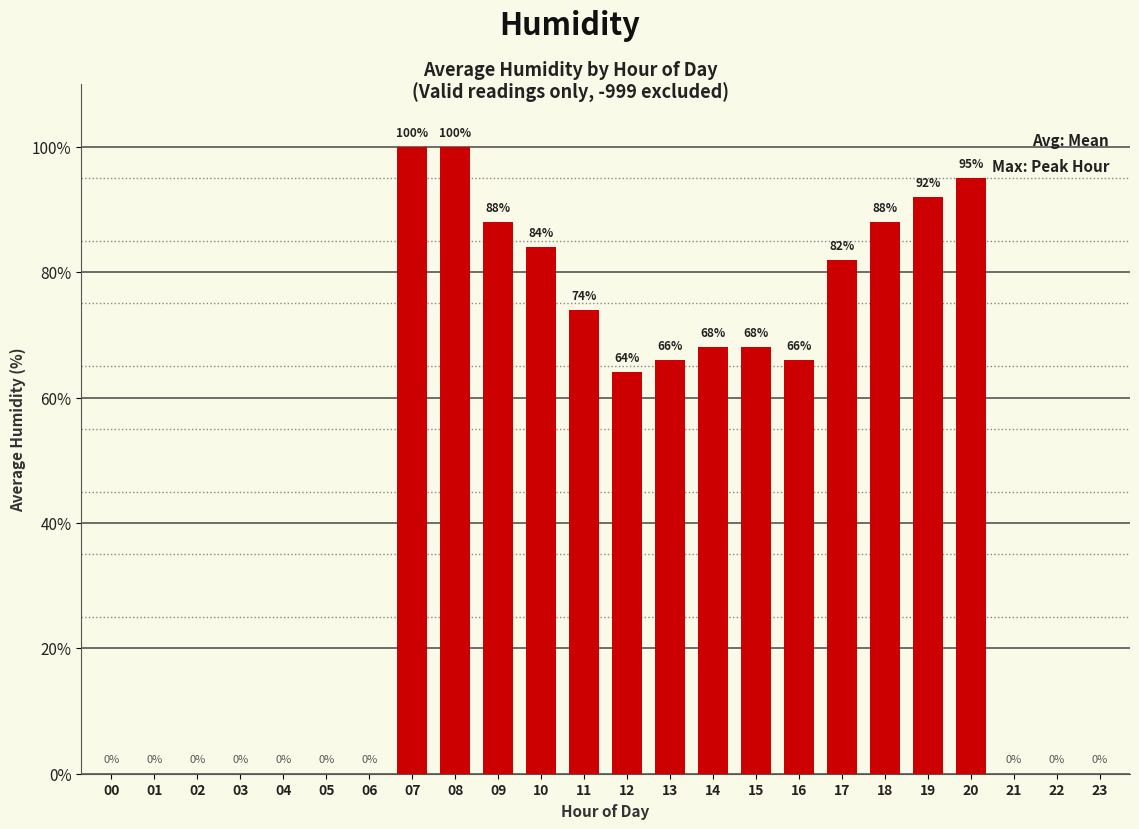

What is the maximum value shown in the chart?

100